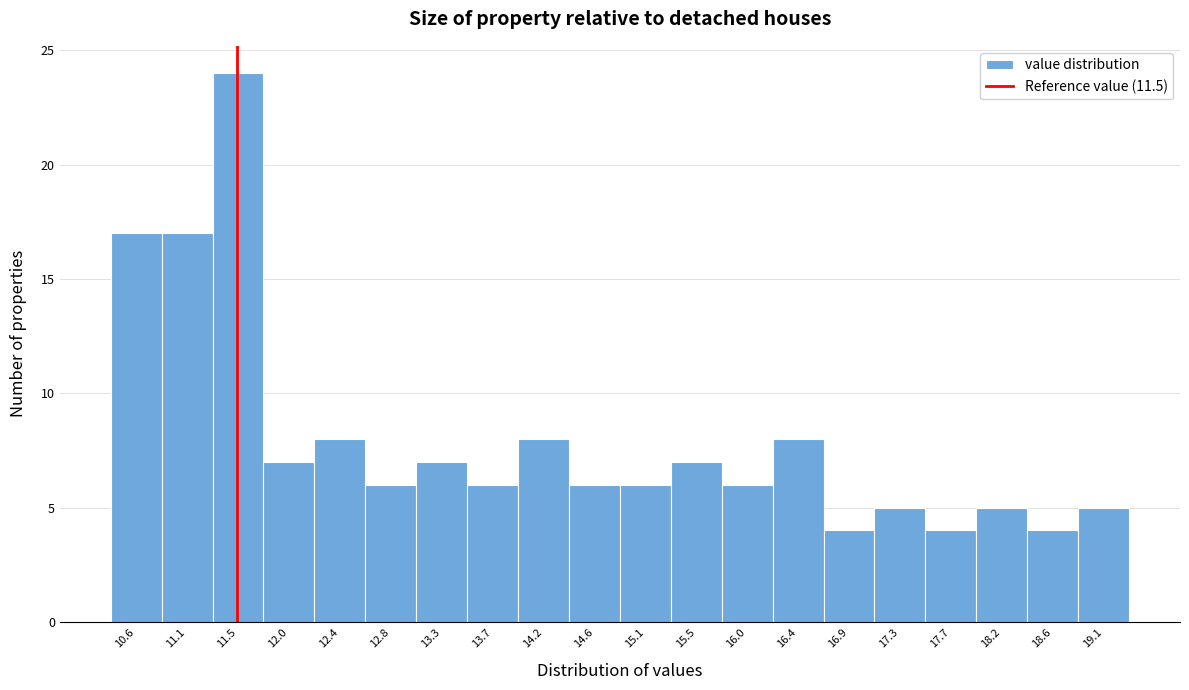

Which range on the x-axis has the tallest bar?

11.290 to 11.735